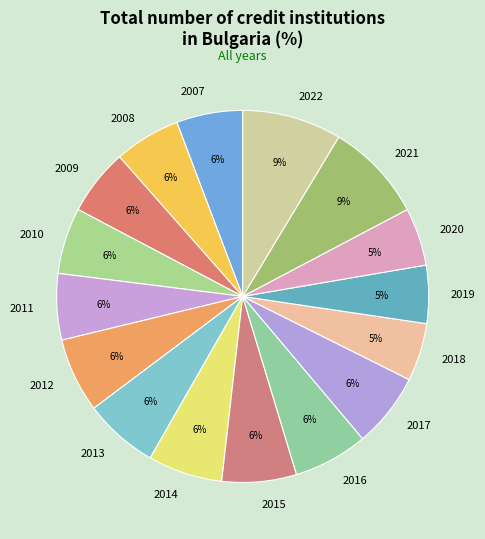

Between 2020 and 2007, which is larger?

2007